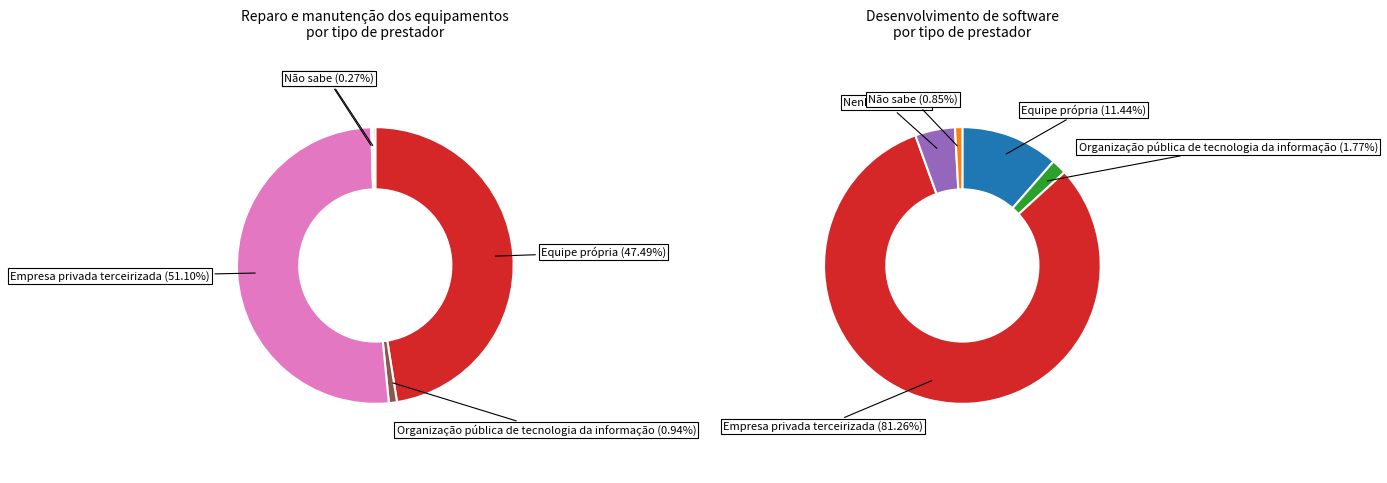

What is the largest slice in the pie chart?

Empresa privada terceirizada